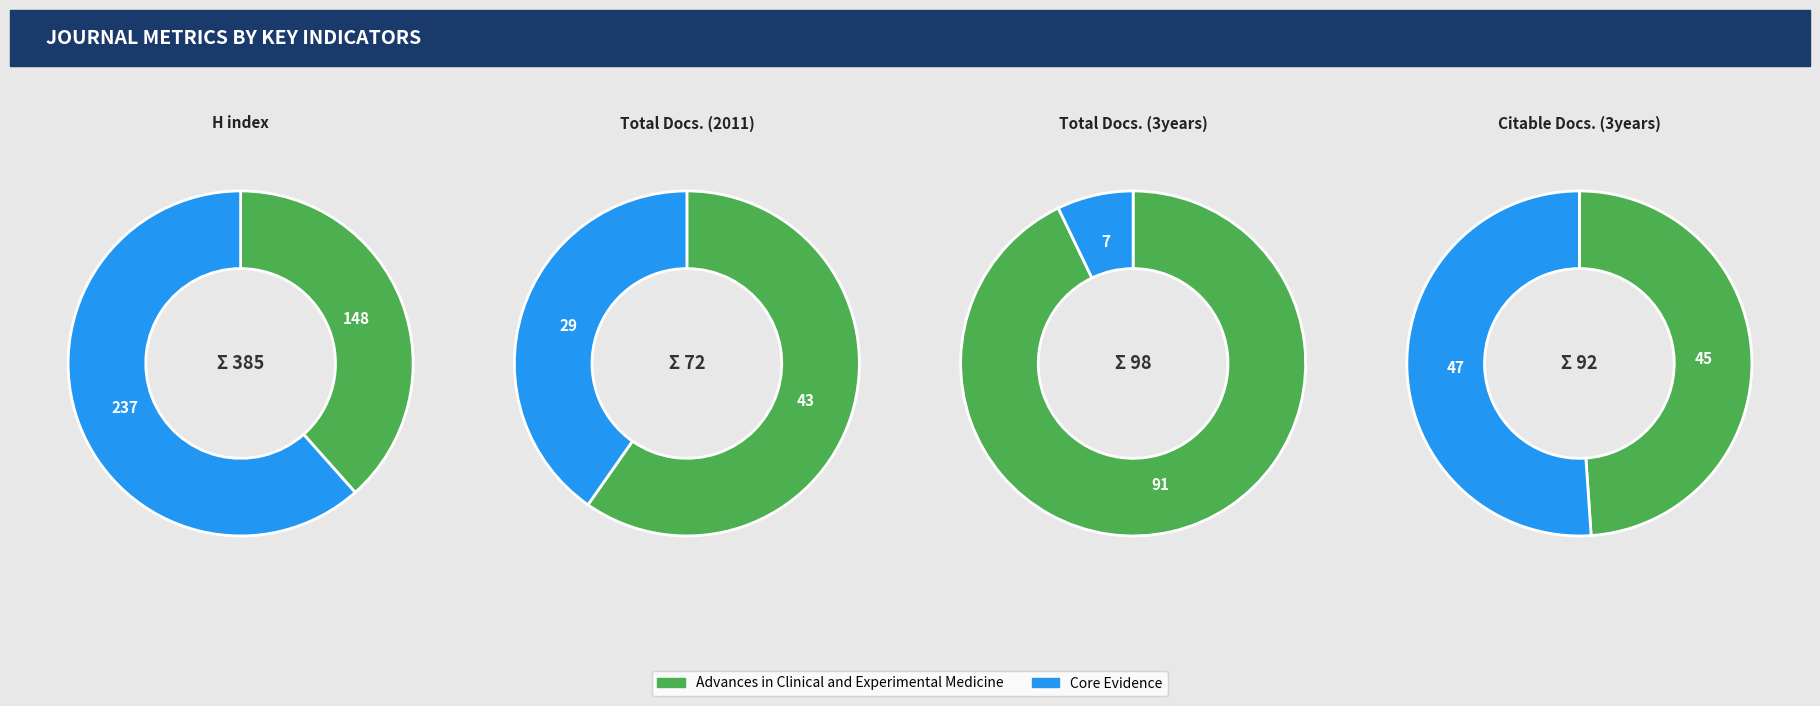

What is the difference between the highest and lowest values at Core Evidence?

230